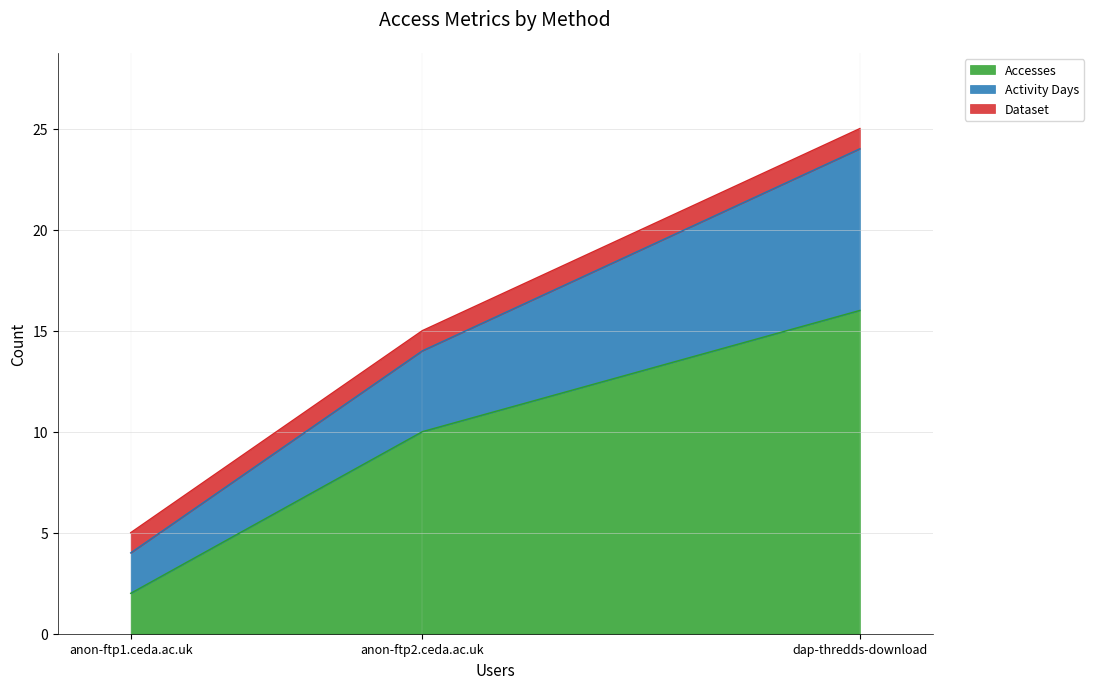

Does the chart have visible grid lines?

Yes